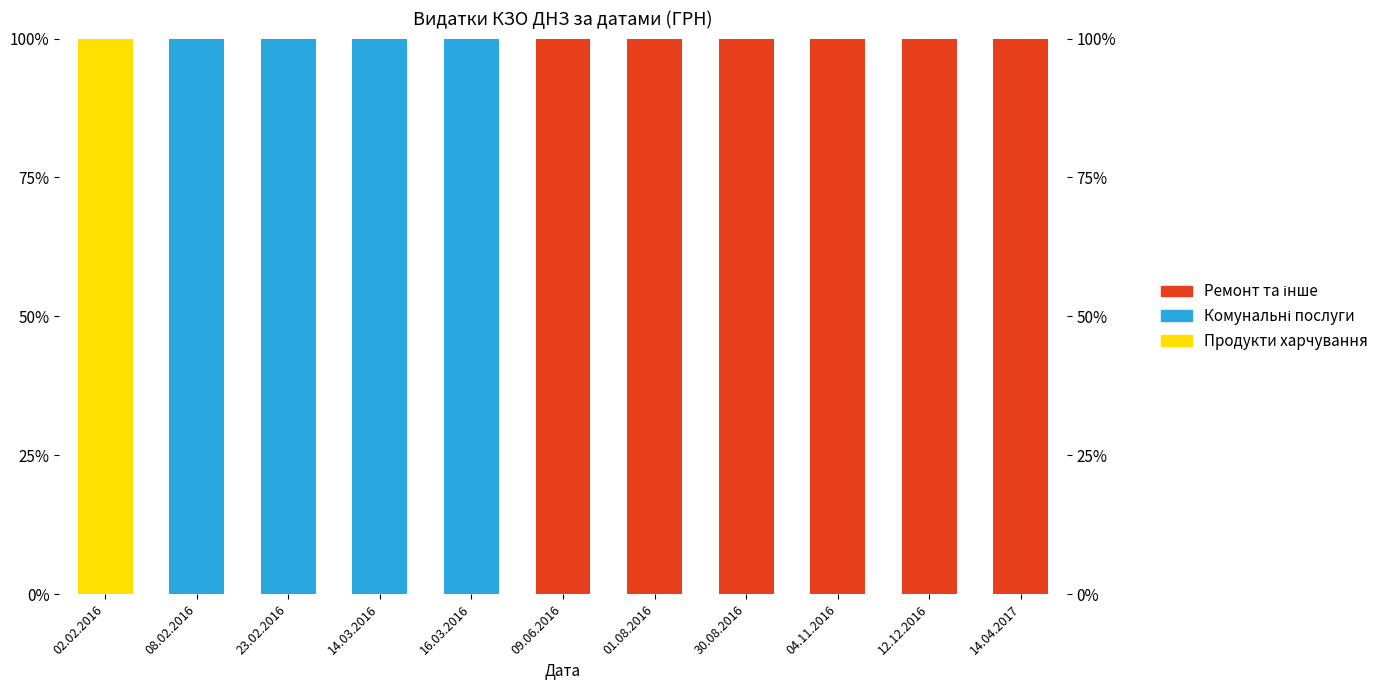

Count the Комунальні послуги values in the range 0 to 100.

11